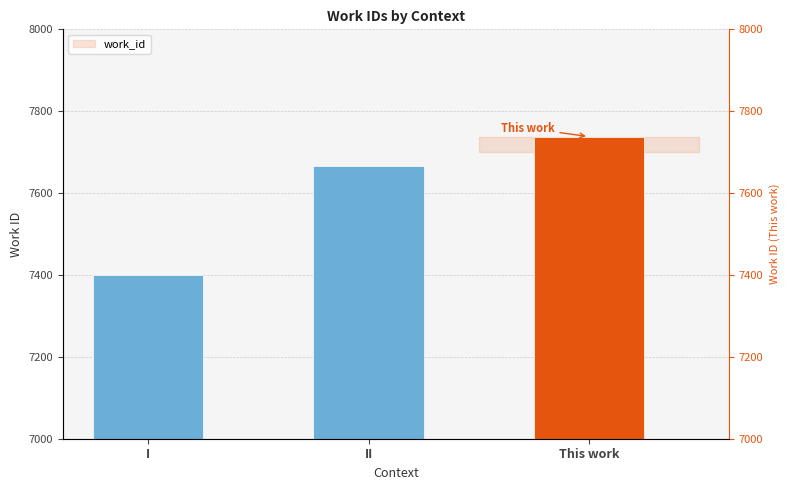

What is the value of the 1st bar from the left?

7400